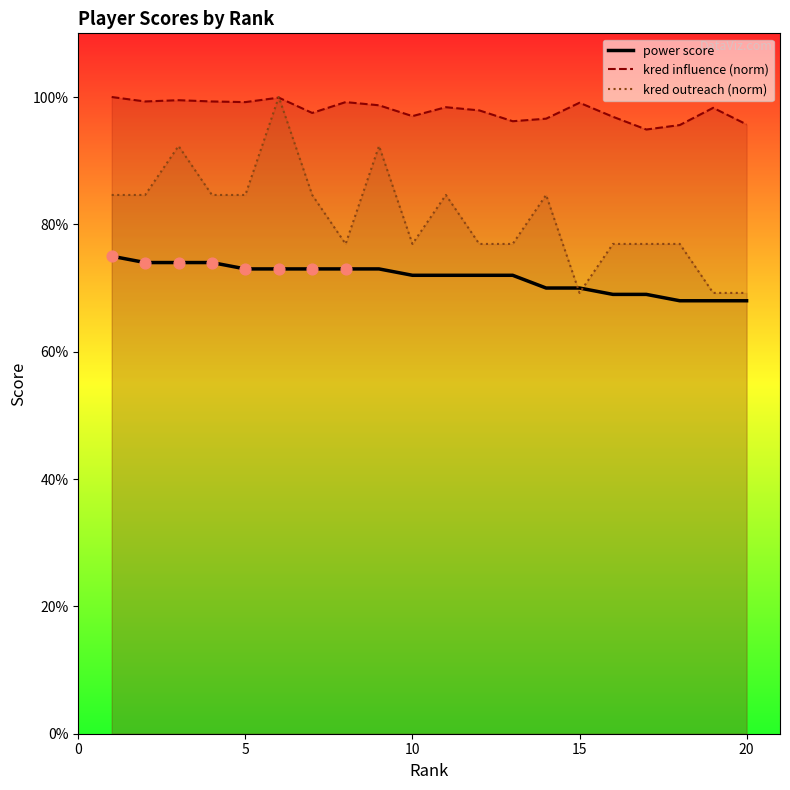

Which series contains the lowest Y value?

power score